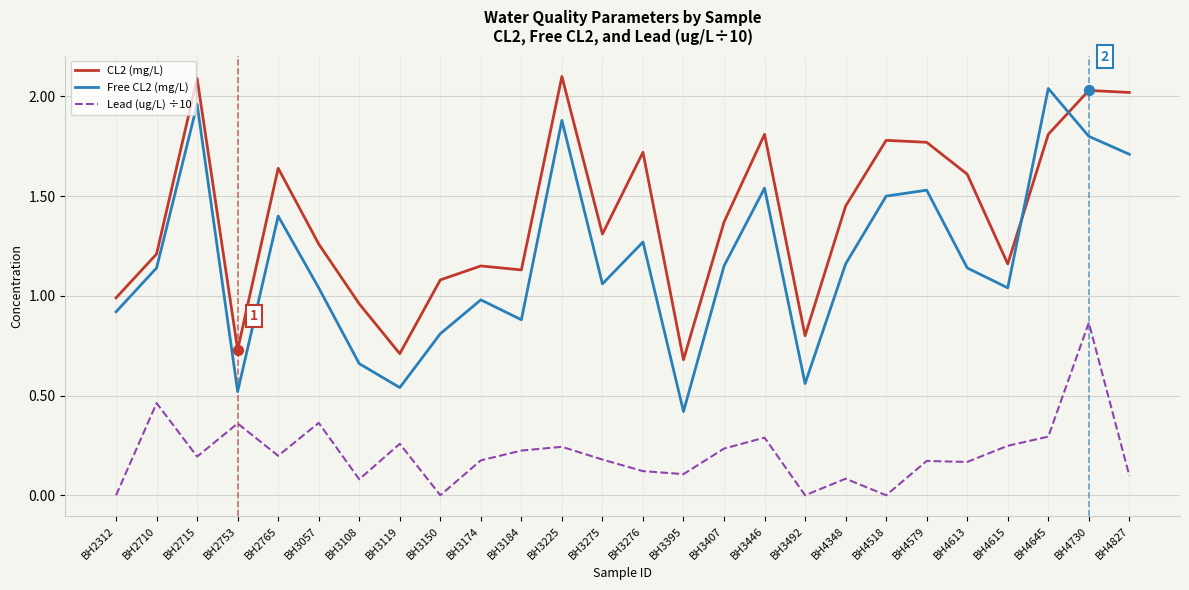

At how many categories does at least one series exceed 0?

26